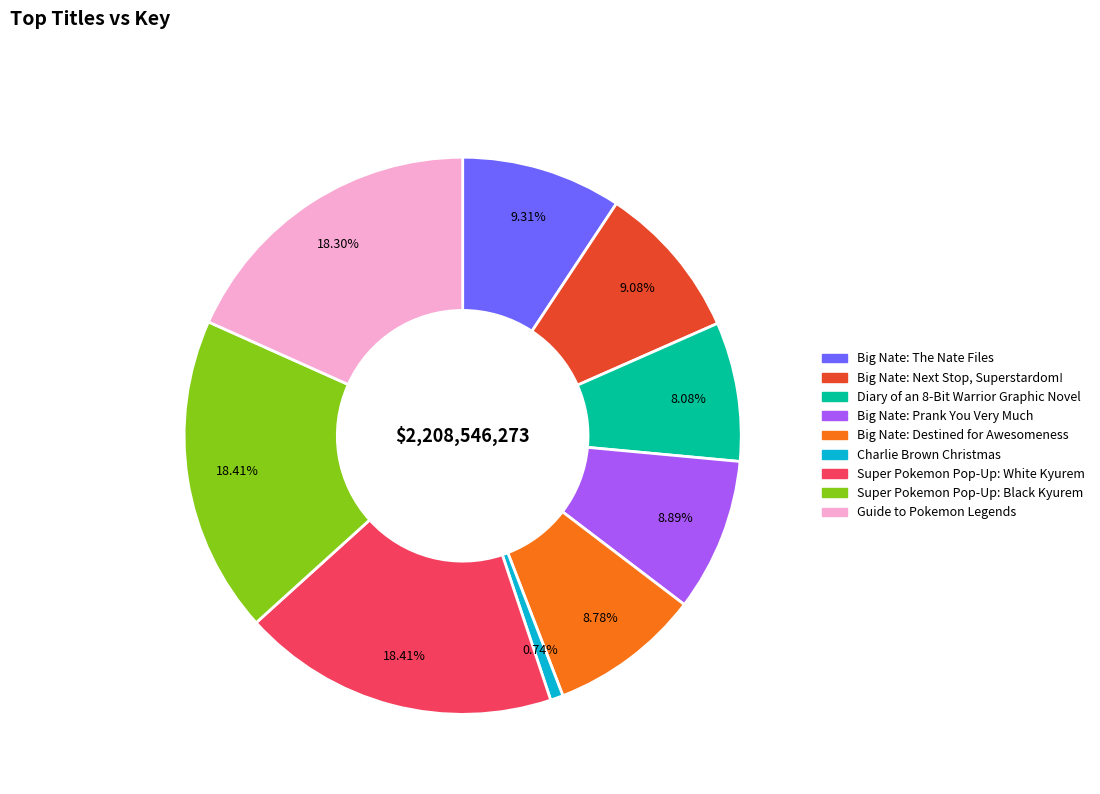

Count the number of slices in the pie.

9